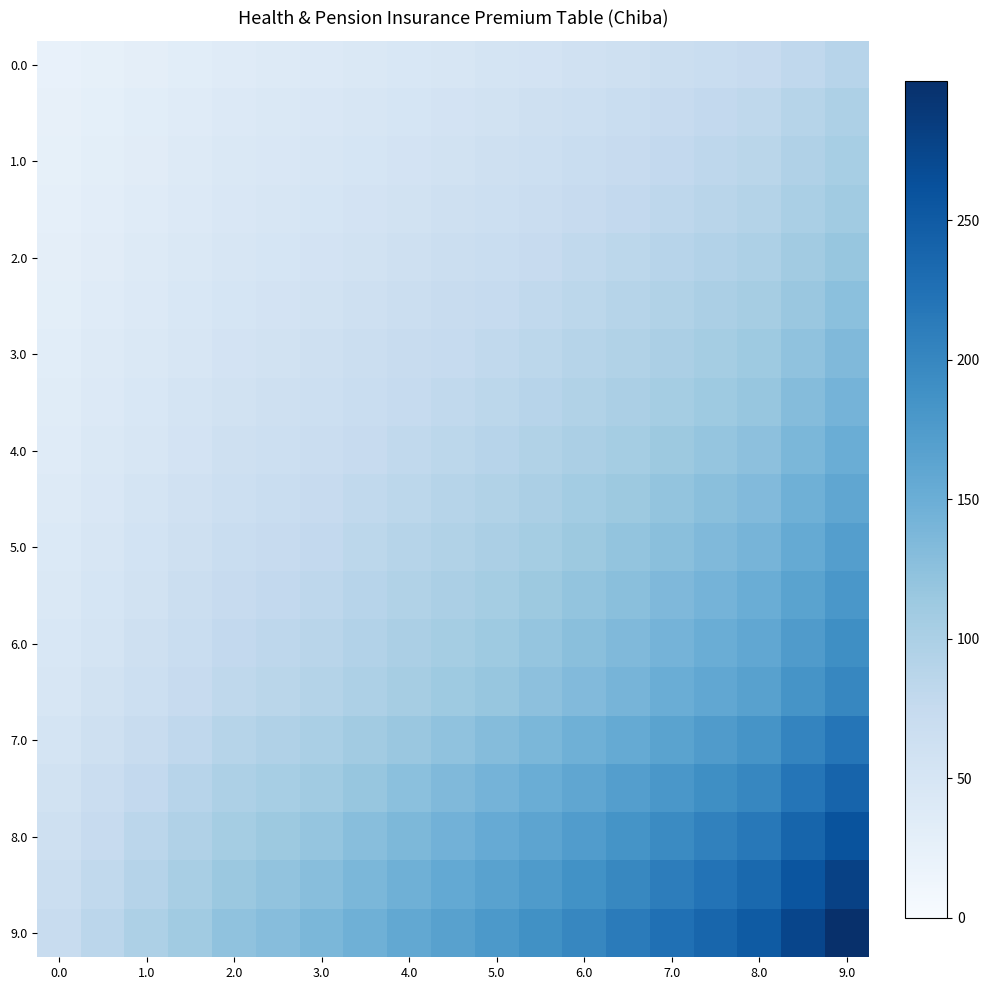

Which category has the highest value across all series?

9.0